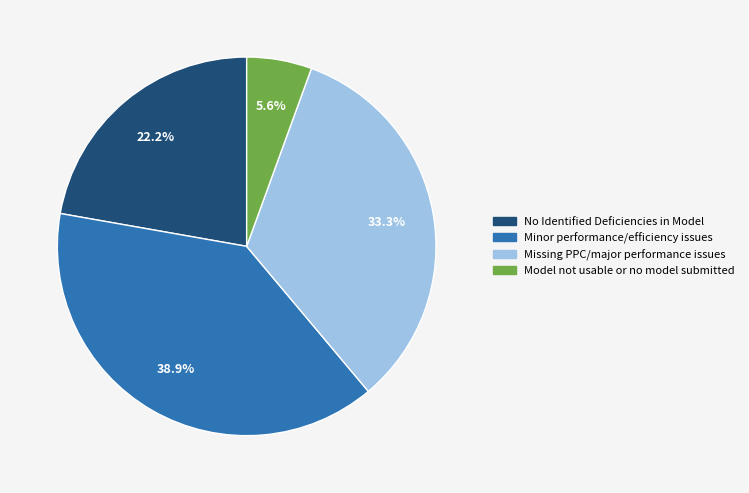

Is it true that No Identified Deficiencies in Model is 22% of the pie?

True